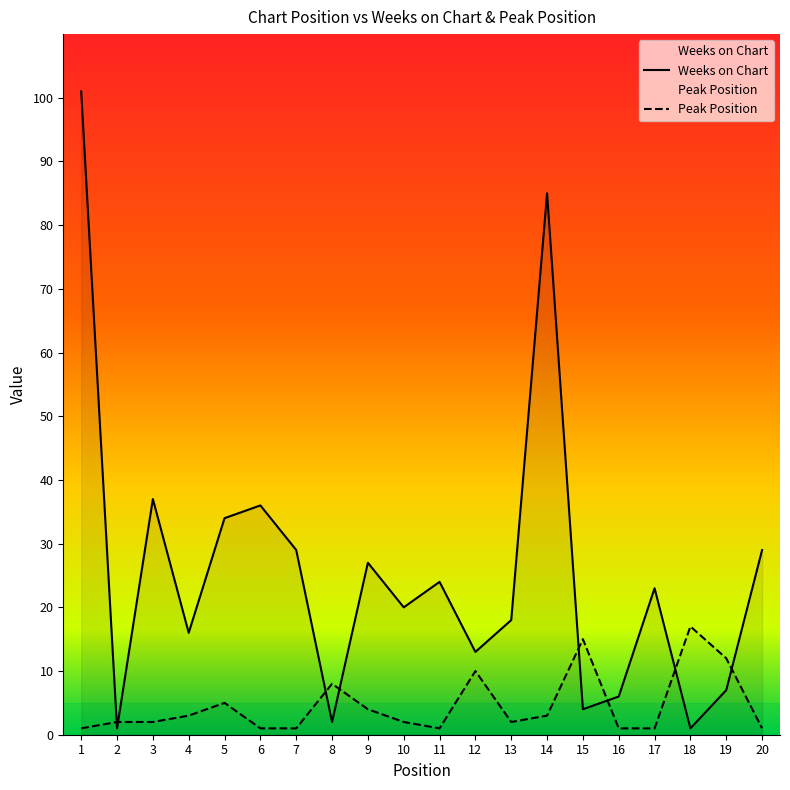

How many data points in Weeks on Chart are above 23?

9